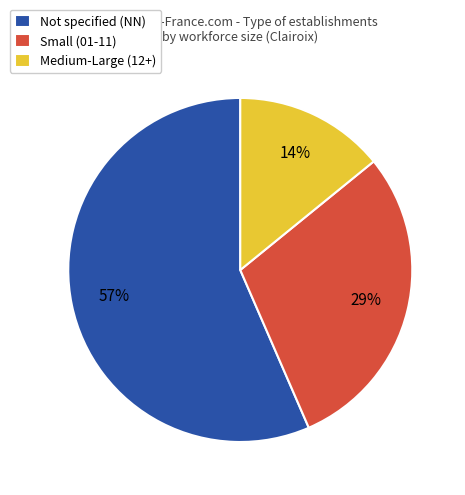

Is there a majority slice in this chart?

Yes